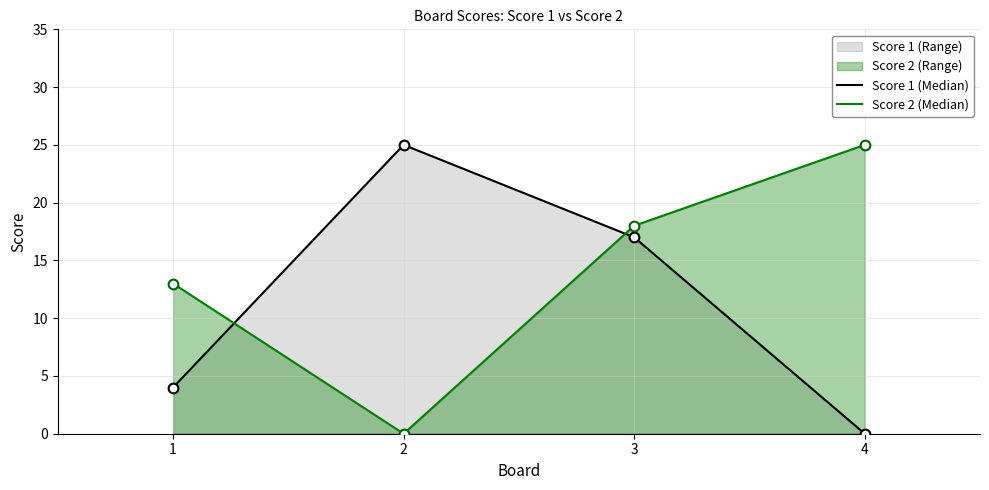

Reading left to right, what are all the values shown in this chart?

Score 1 (Median): 1=4	2=25	3=17	4=0
Score 2 (Median): 1=13	2=0	3=18	4=25